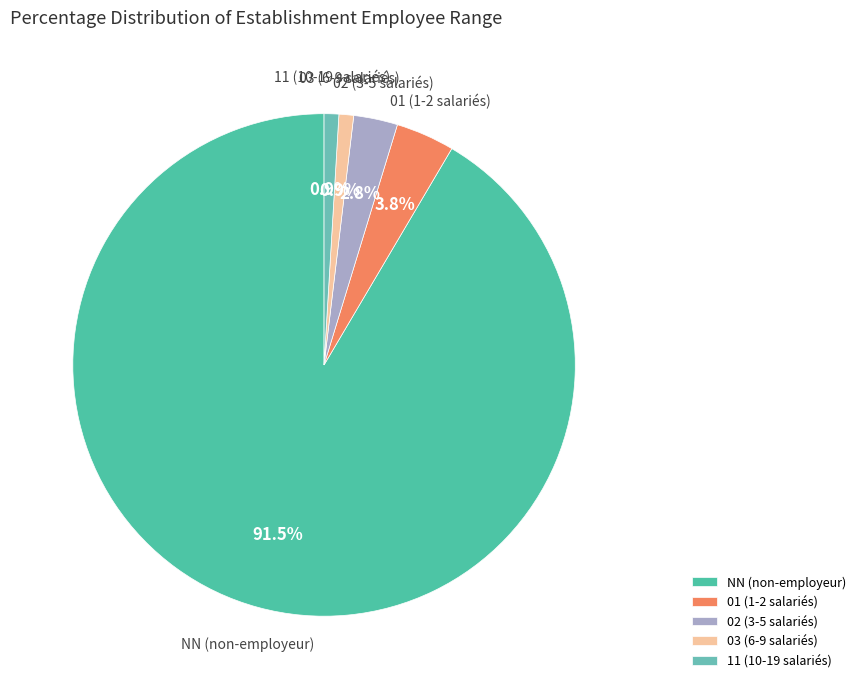

How many slices are in this pie chart?

5